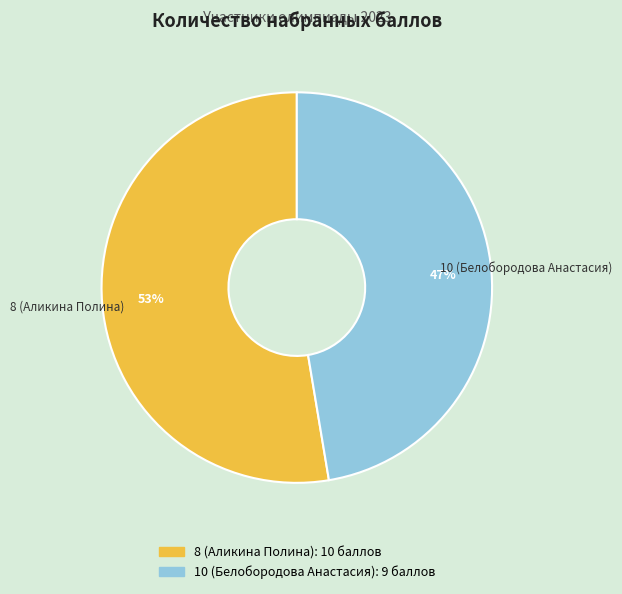

To the nearest percent, what is the combined percentage of 8 (Аликина Полина) and 10 (Белобородова Анастасия)?

100%